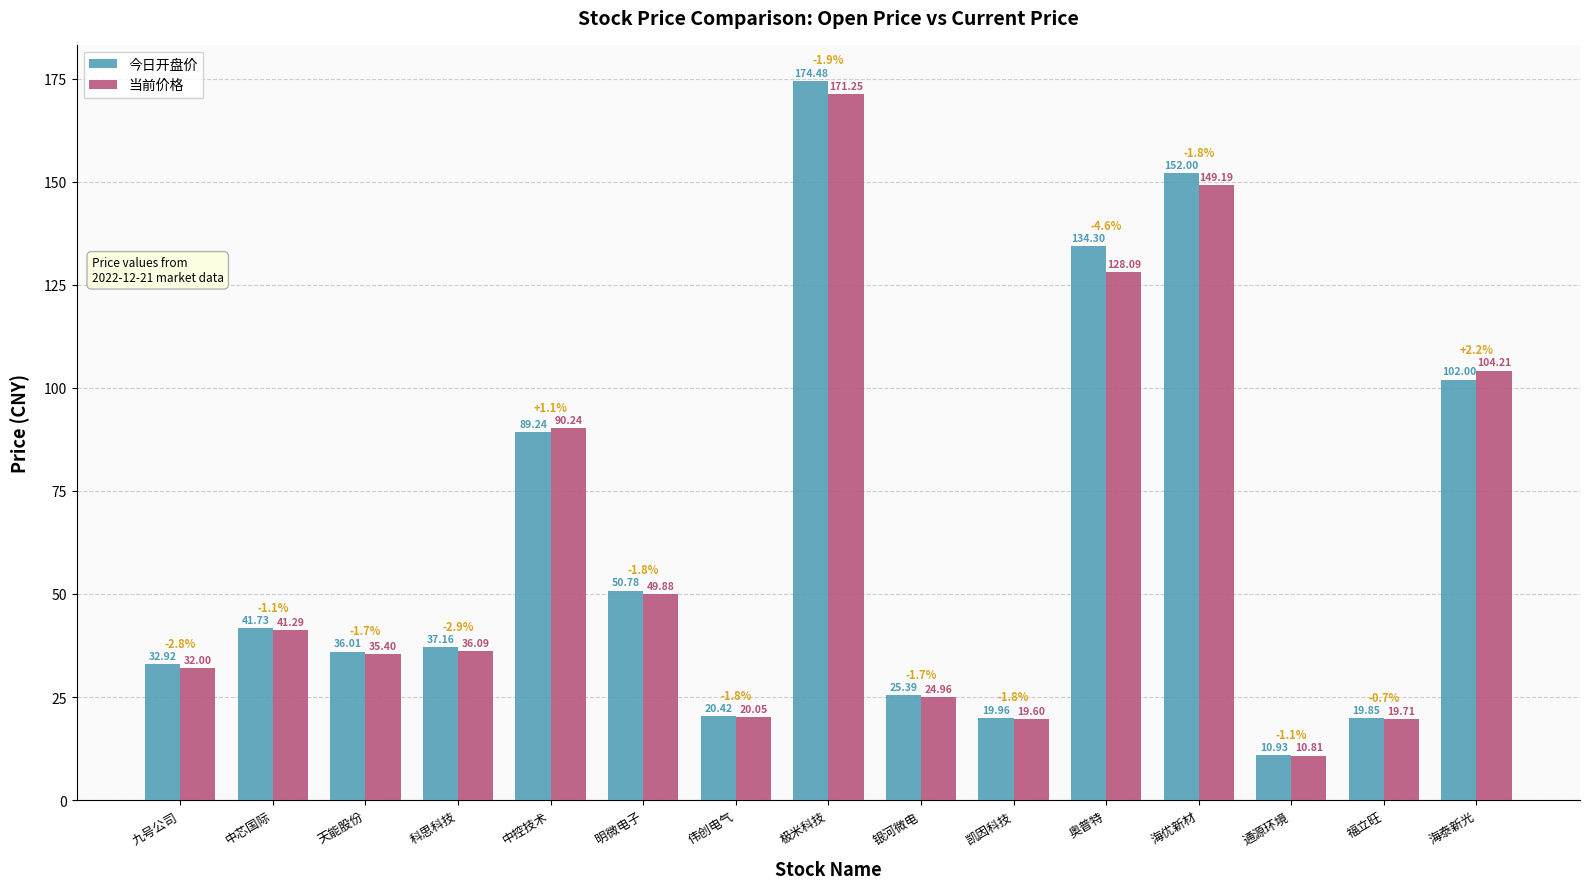

What is the value of the 当前价格 bar at the 14th from the left?

19.7